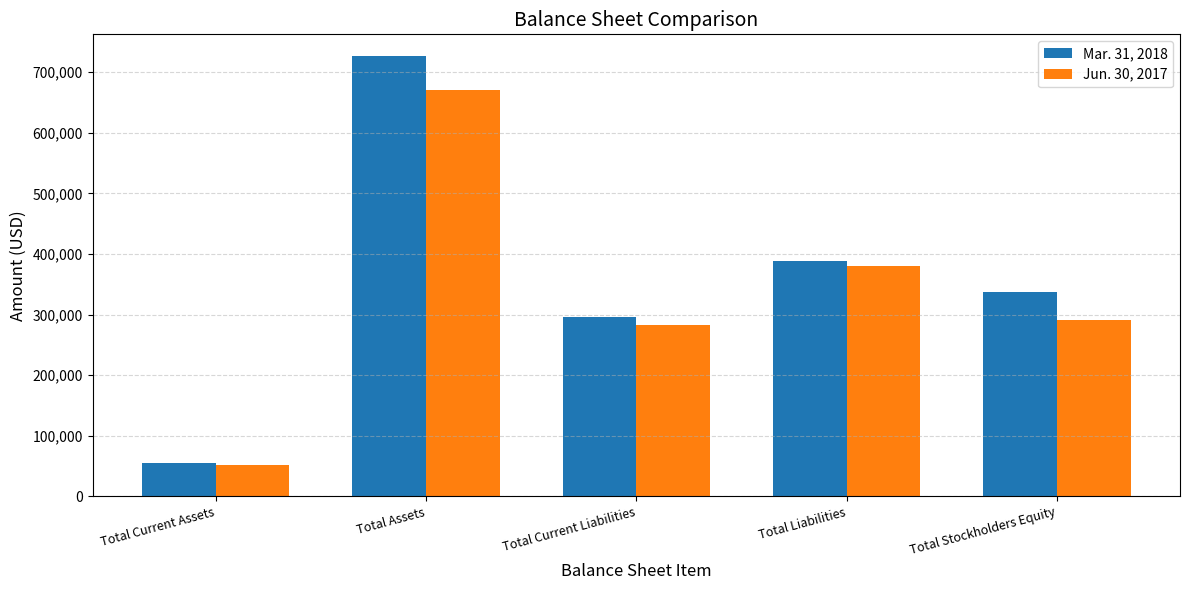

What value does the Mar. 31, 2018 series have at Total Current Assets, to the nearest 10?

54450